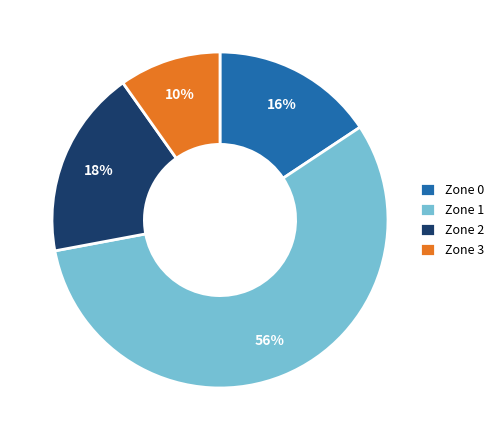

Do Zone 2 and Zone 1 together represent more than half of the pie?

Yes